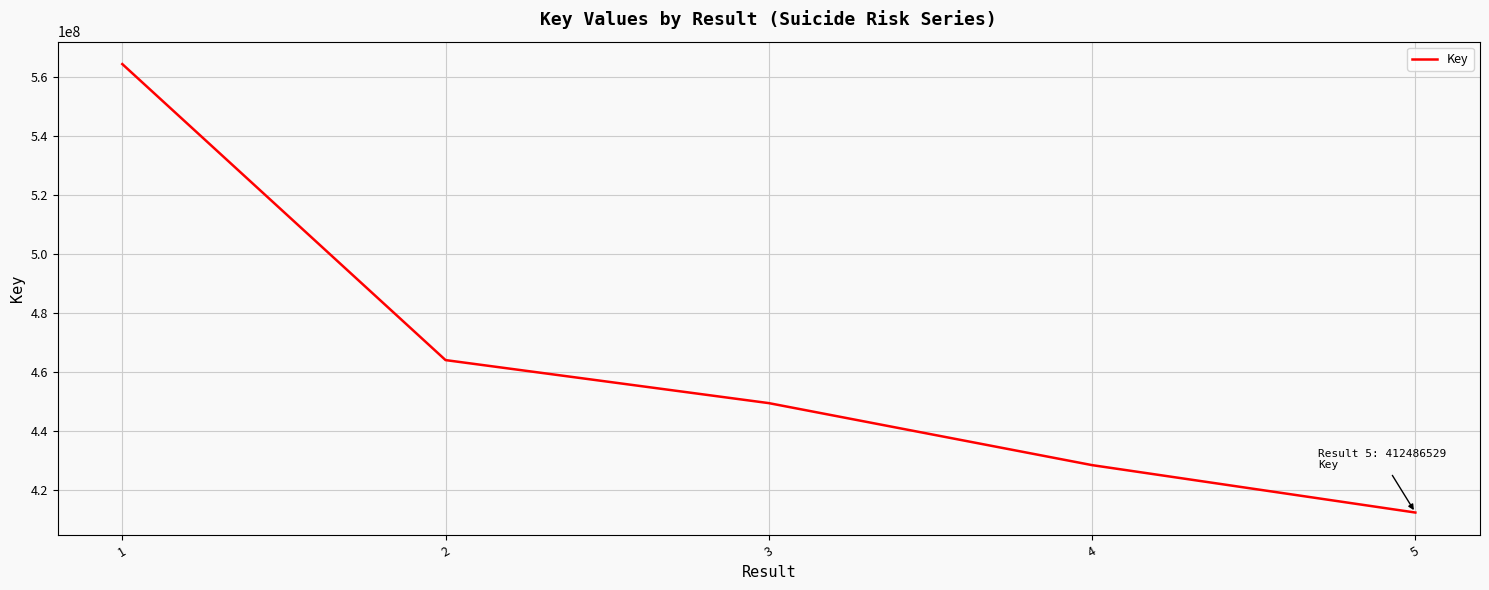

Reading left to right, transcribe all the data shown in this chart.

1=564254863	2=464074061	3=449513961	4=428530260	5=412486529